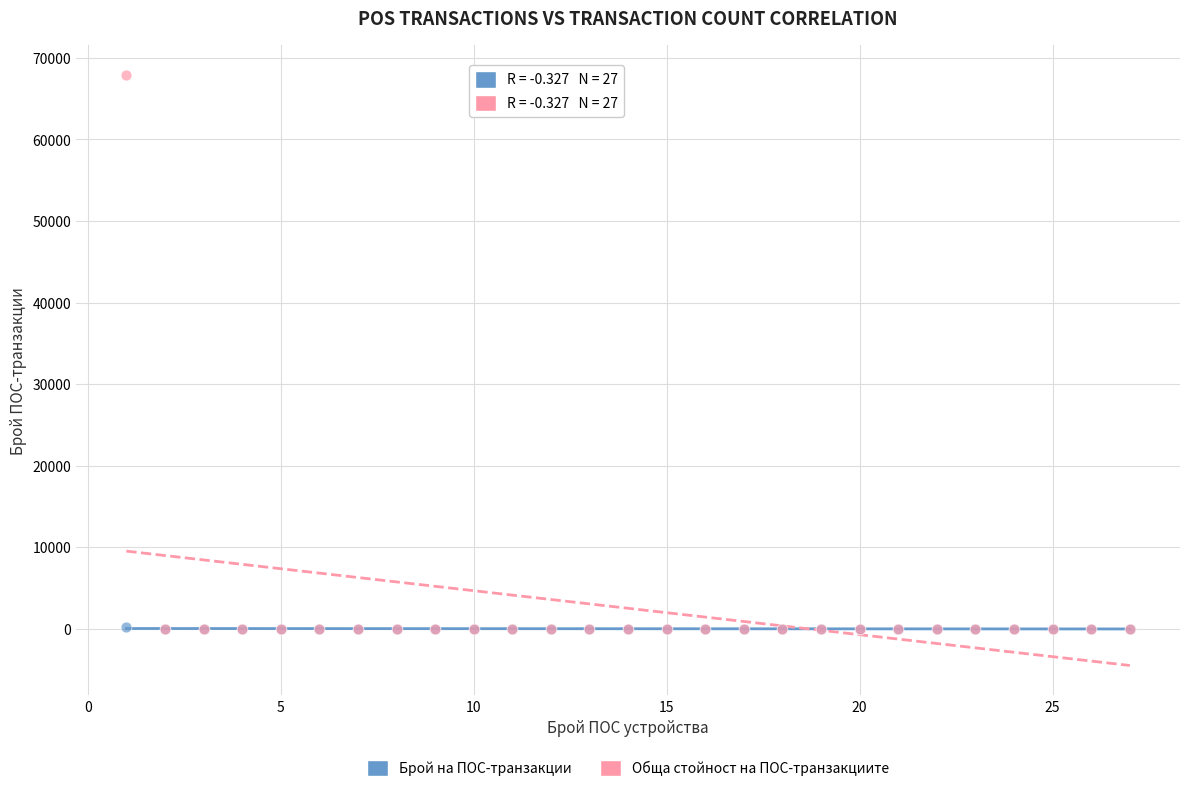

Which series reaches the maximum Y coordinate?

Обща стойност на ПОС-транзакциите